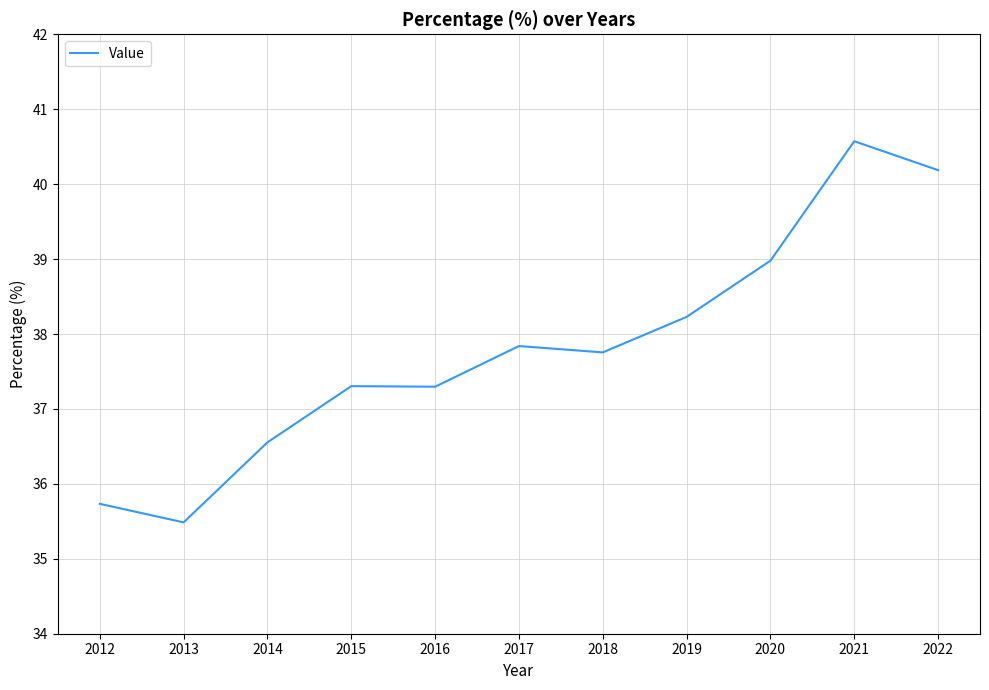

Reading left to right, extract all data points from this chart.

35.7	35.5	36.6	37.3	37.3	37.8	37.8	38.2	39.0	40.6	40.2